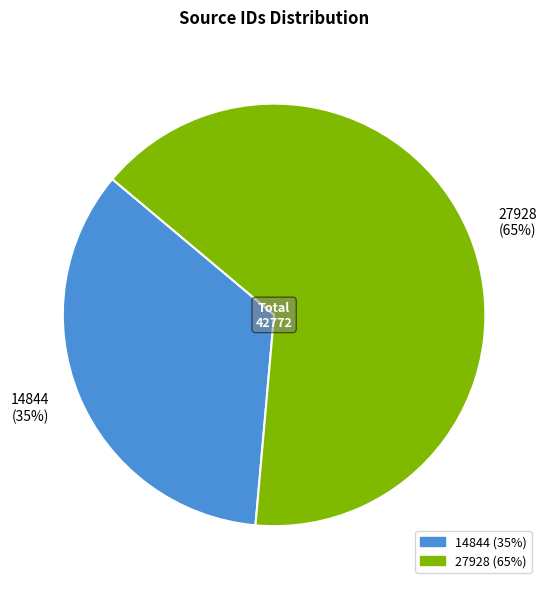

Combined, do 27928 (65%) and 14844 (35%) account for over 50%?

Yes